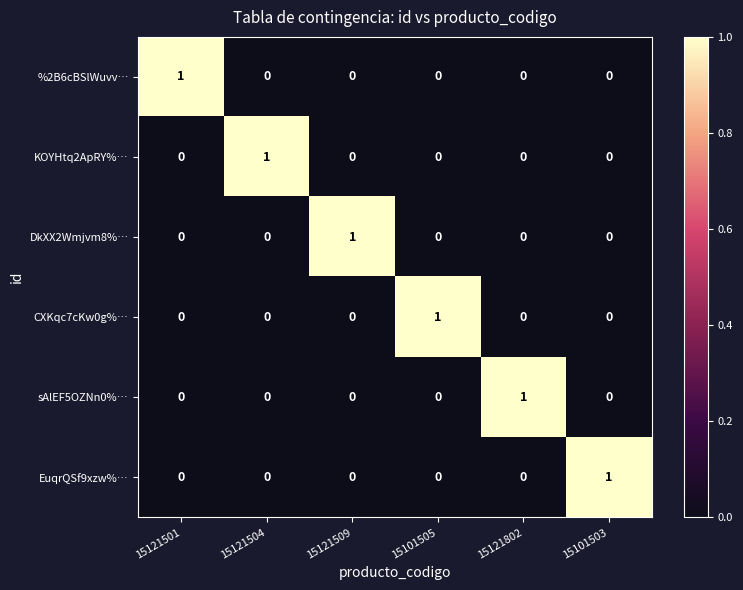

What is the spread (max minus min) of values at 15121501?

1